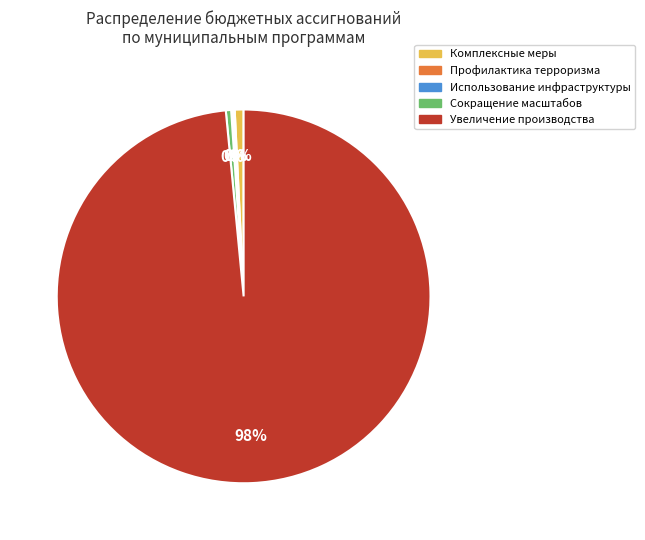

To the nearest percent, what is the average slice percentage?

20%